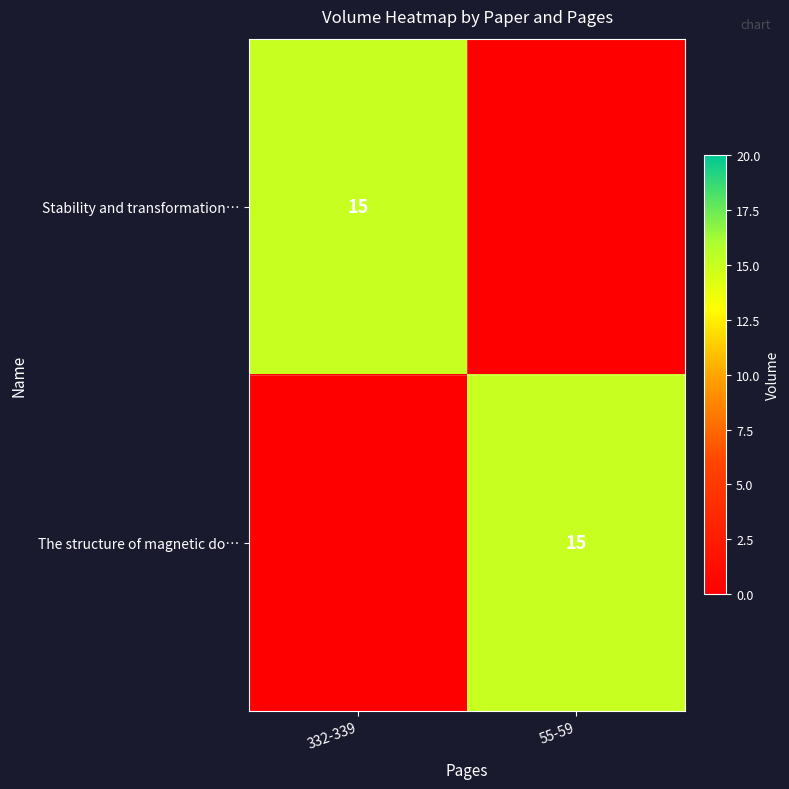

What is the total value across all series at 55-59?

15